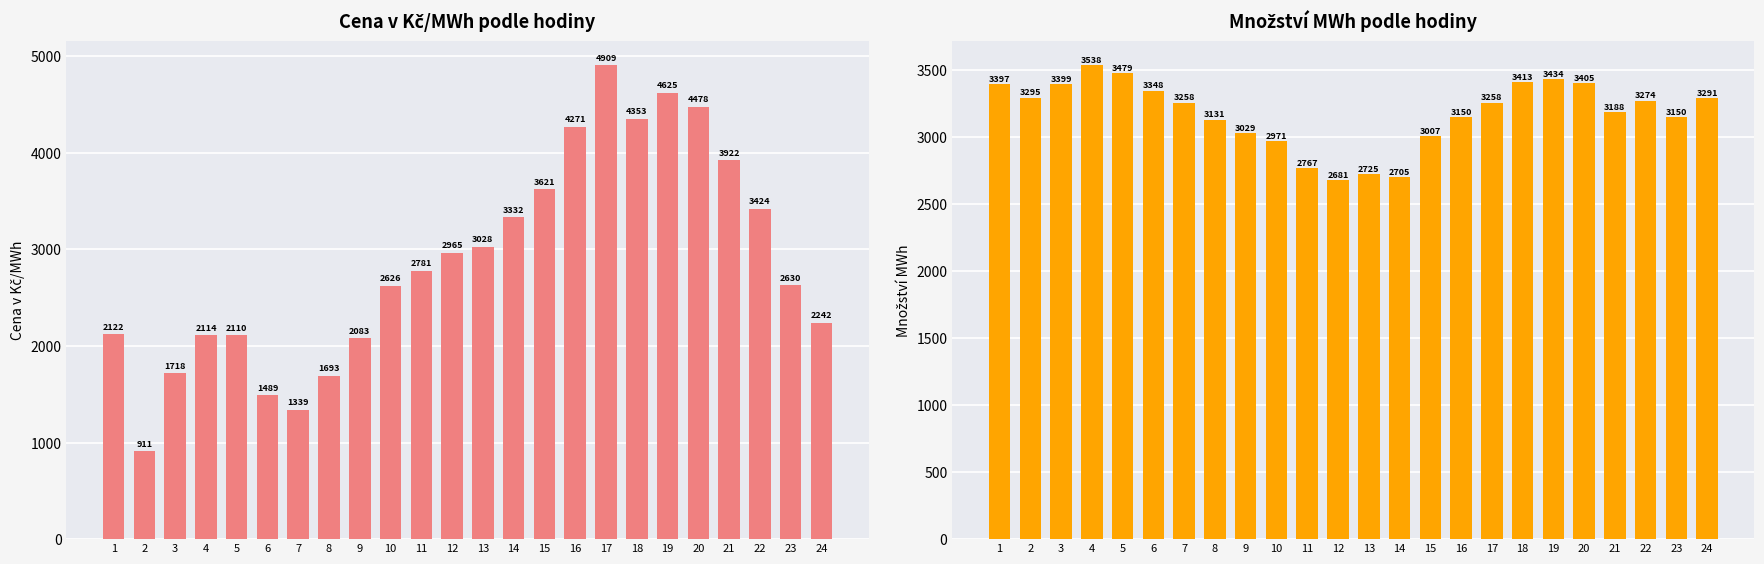

Where does the Cena v Kč/MWh series first go above 2780?

11